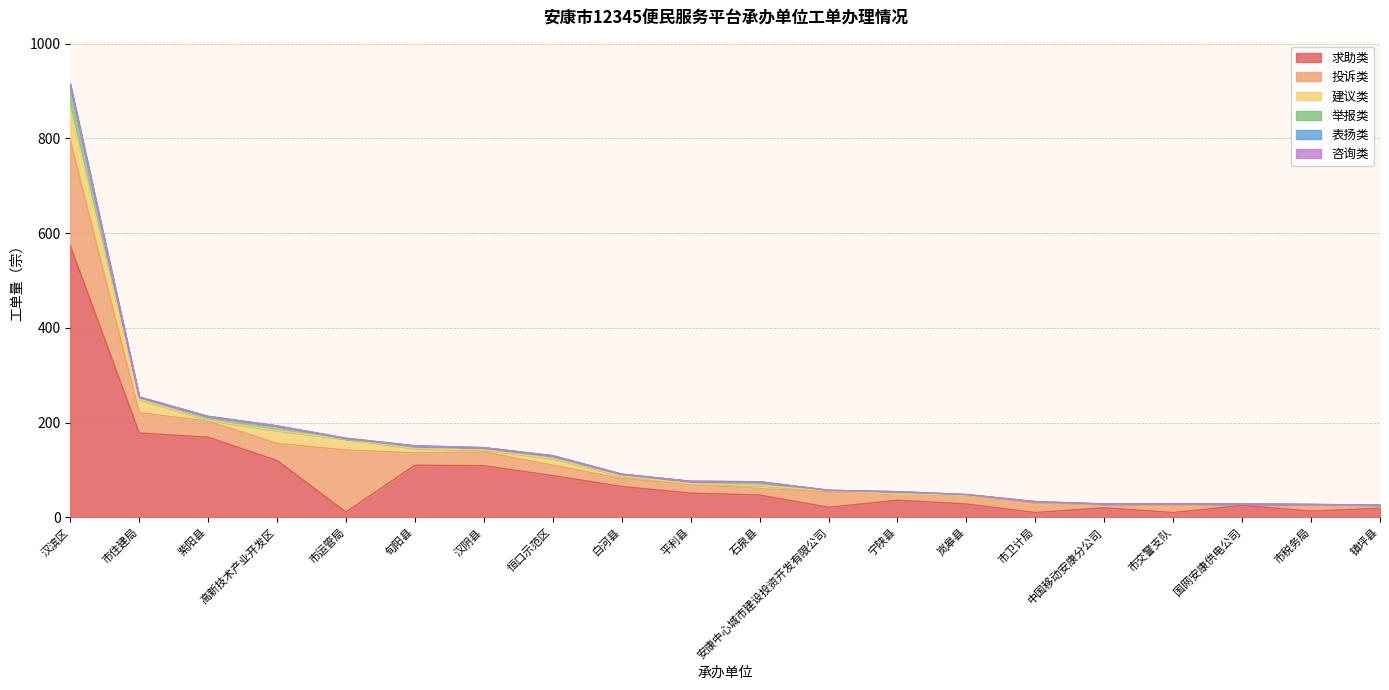

What is the label of the 12th point from the left?

安康中心城市建设投资开发有限公司